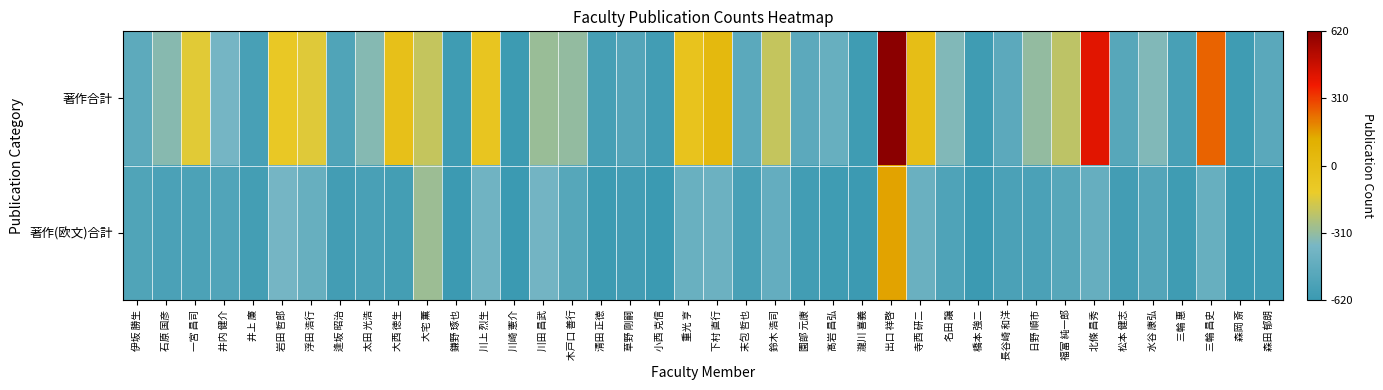

At how many categories does at least one series exceed 0?

4